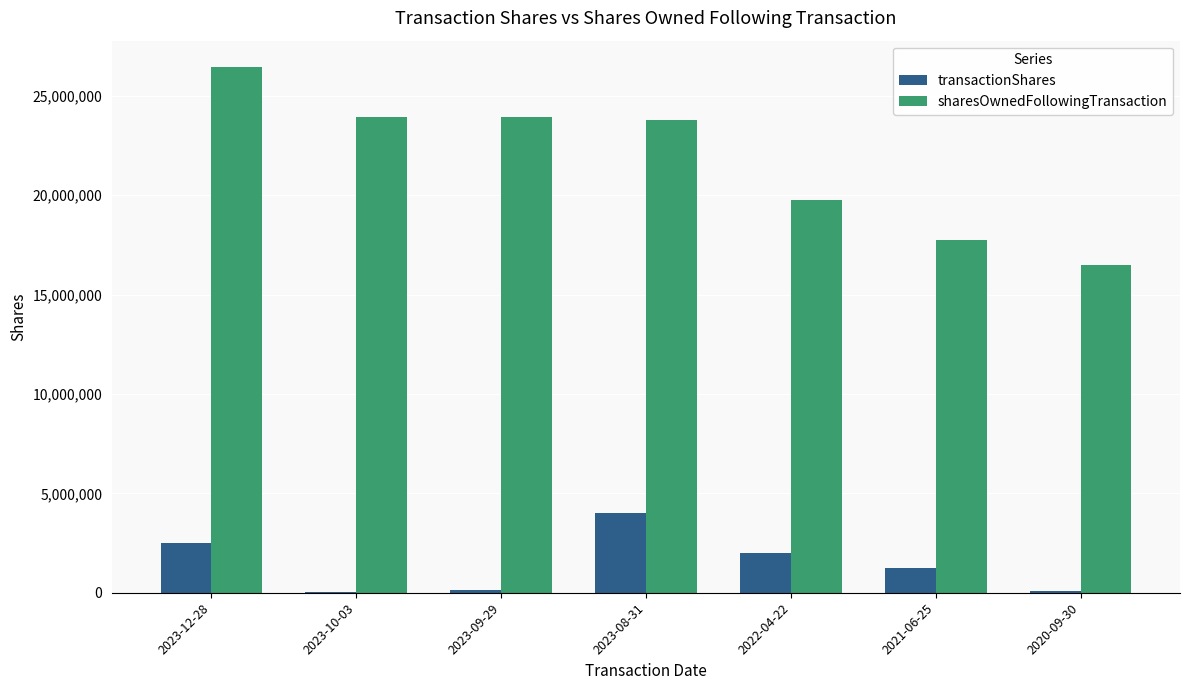

What is the total value across all series at 2023-12-28?

28955579